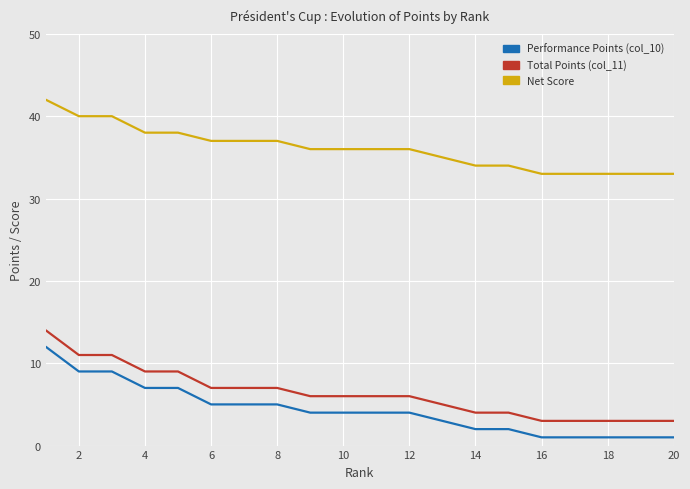

What is the difference between the maximum and minimum values in the Total Points (col_11) series?

11